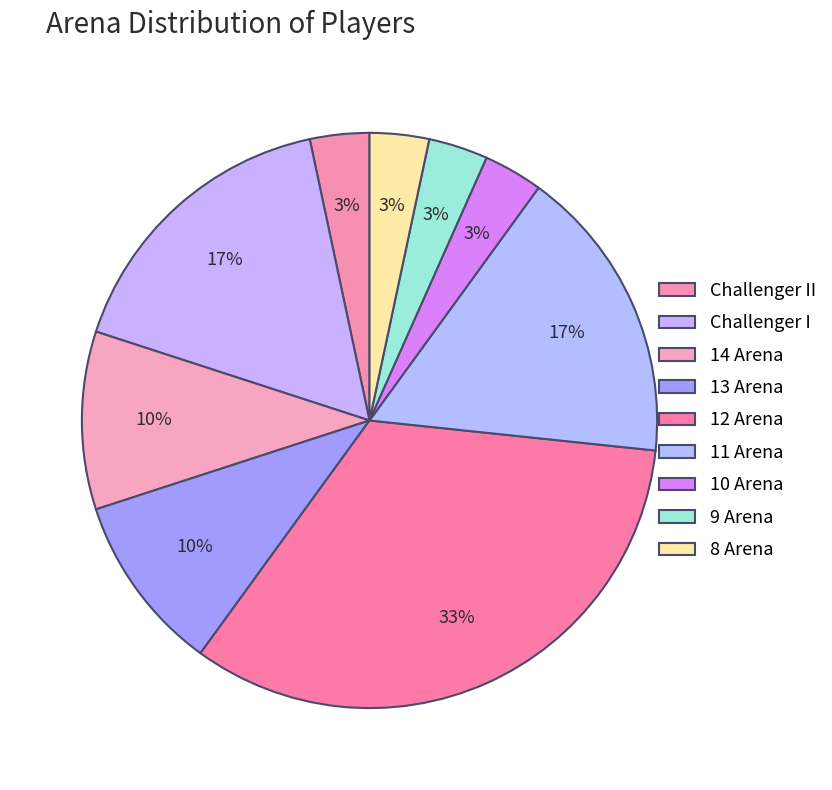

What is the smallest slice in the pie chart?

Challenger II